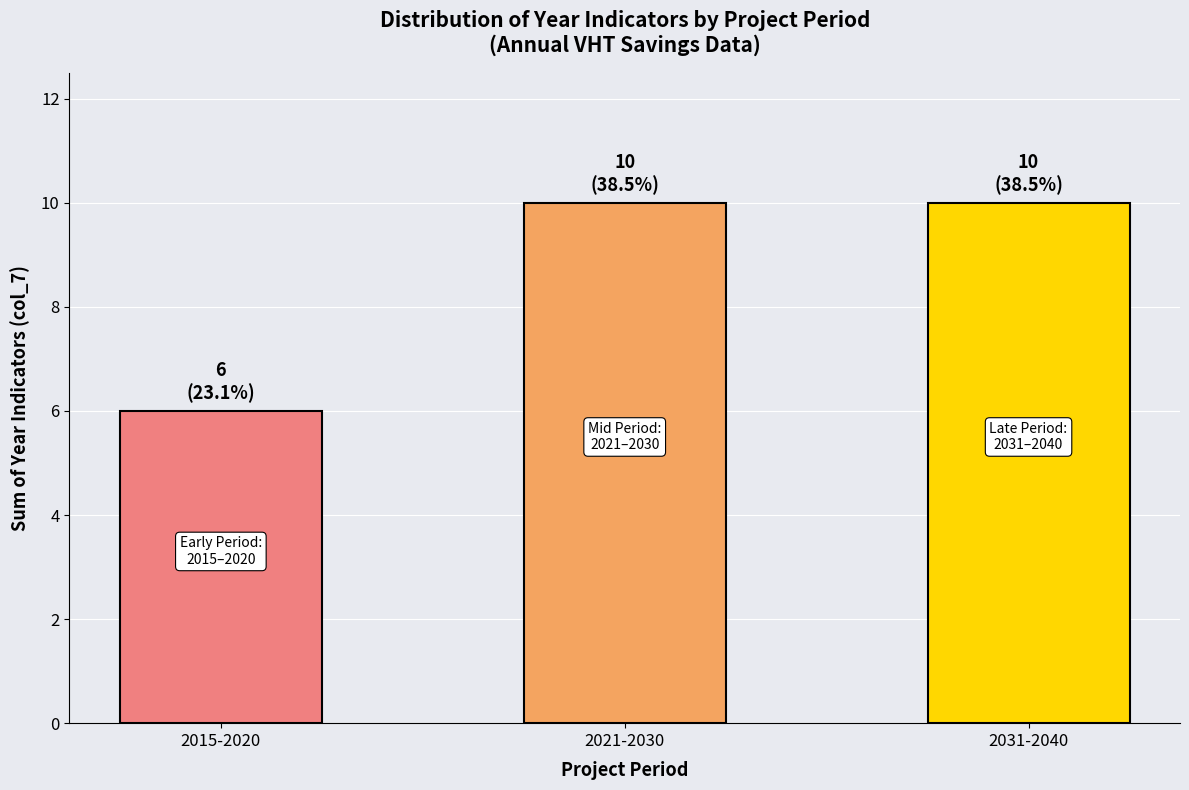

Reading left to right, extract all data points from this chart.

2015-2020=6	2021-2030=10	2031-2040=10